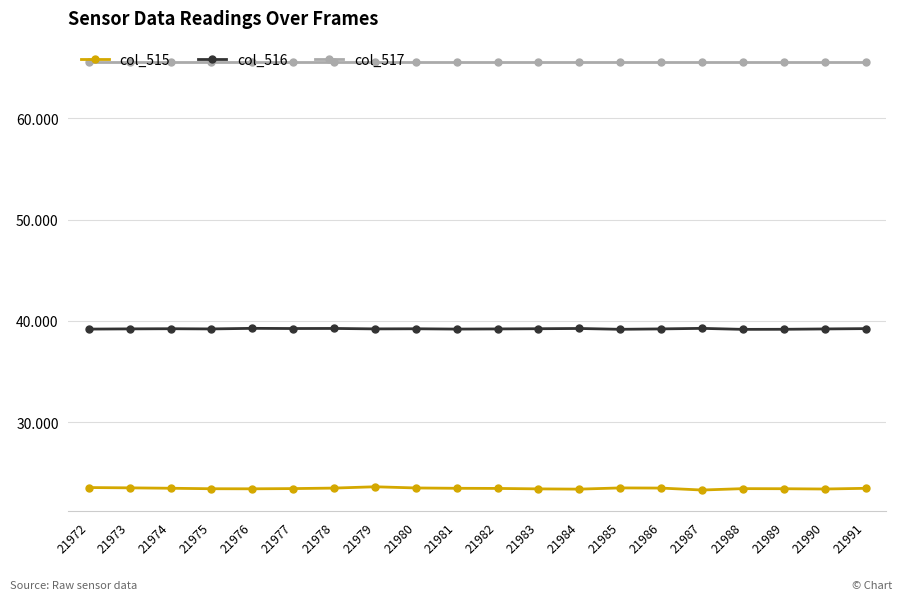

What is the sum of the col_515 values at 21984 and 21985?

46950